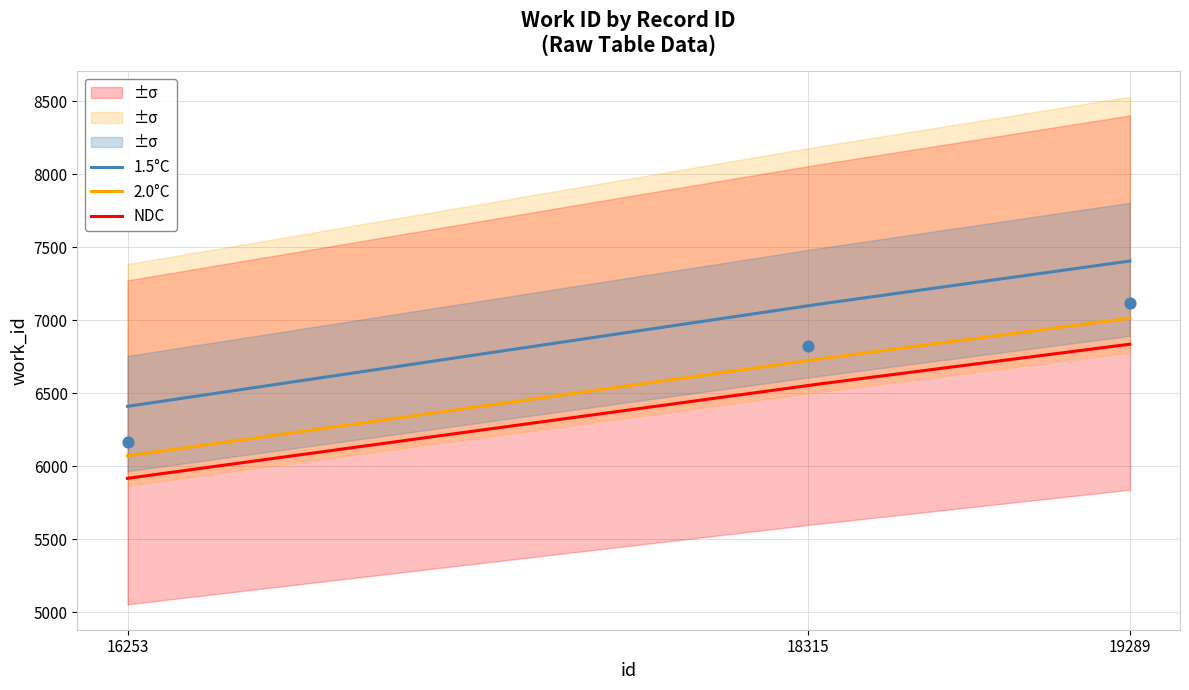

What is the ratio of the value at 16253 to the value at 19289?

0.9